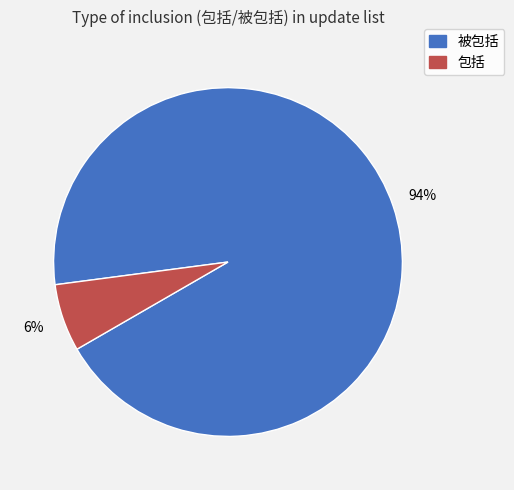

Which slice represents more than half of the pie?

被包括